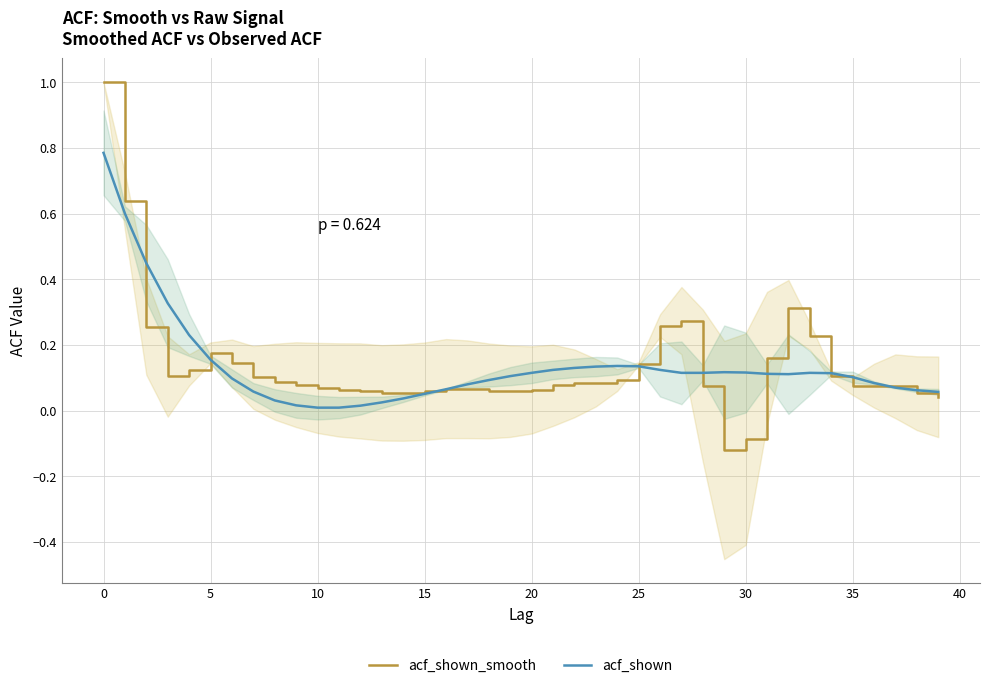

How many lines are shown in the chart?

2